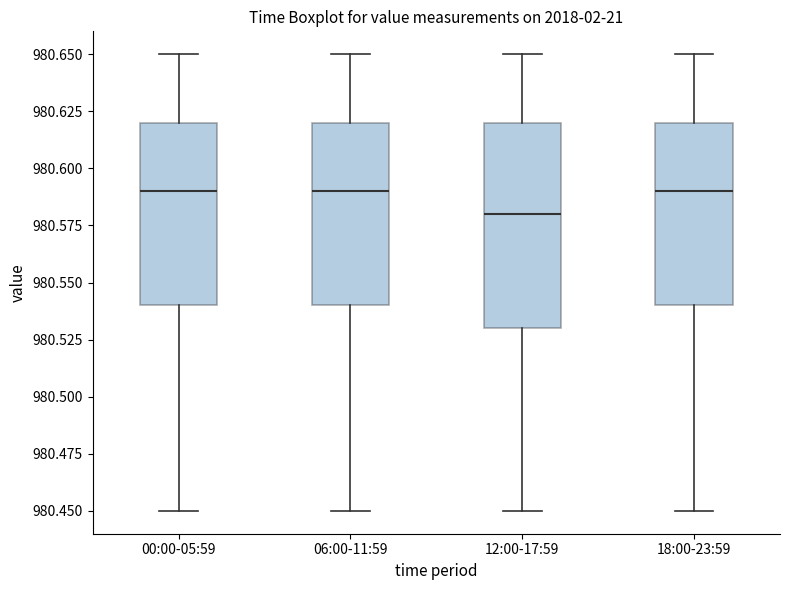

Where does the median line of the box for 06:00-11:59 sit on the y-axis? The values are not printed on the chart, so give them approximately, as read against the axis.

980.59